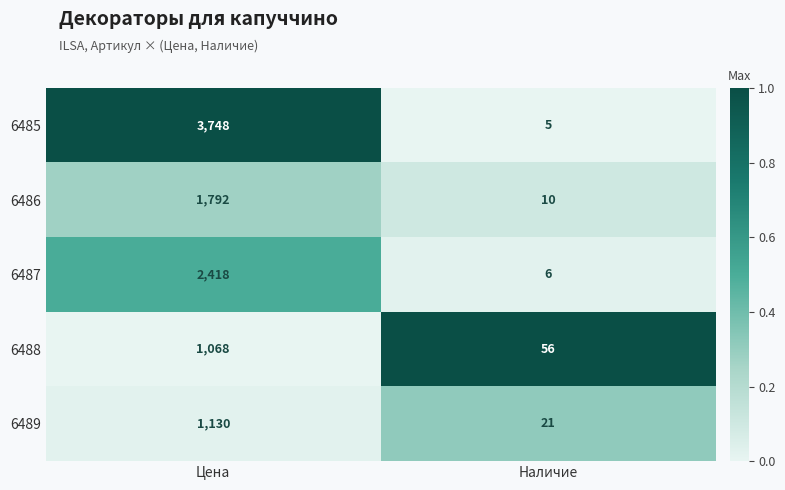

True or false: 6489 has a value of 1130 at Цена.

True